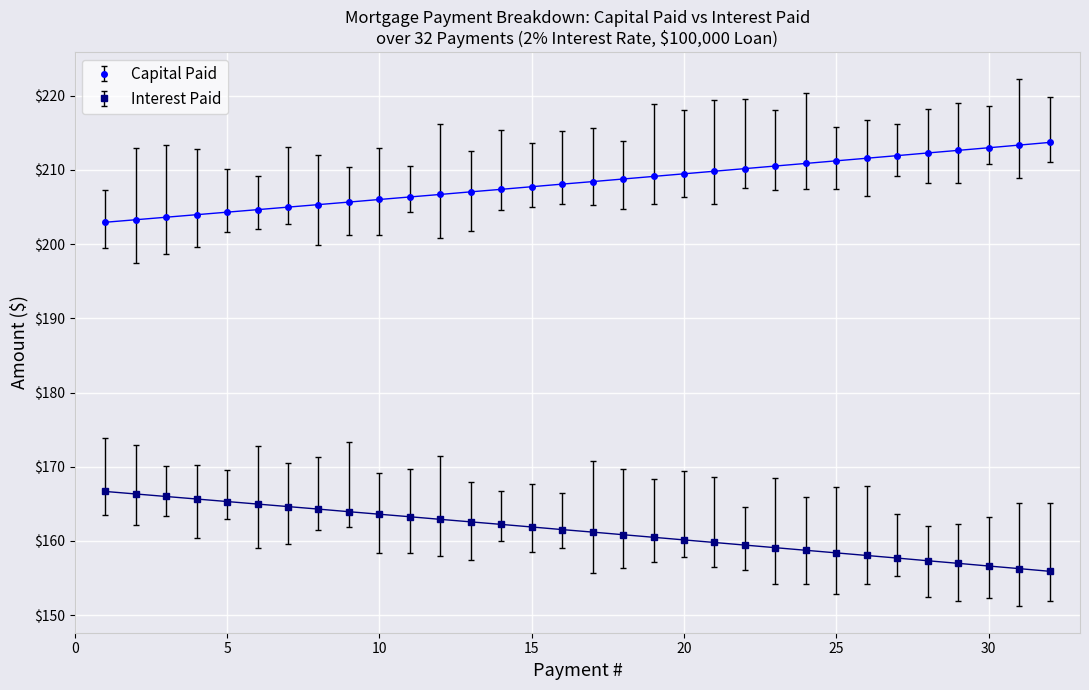

How many series are shown in this chart?

2